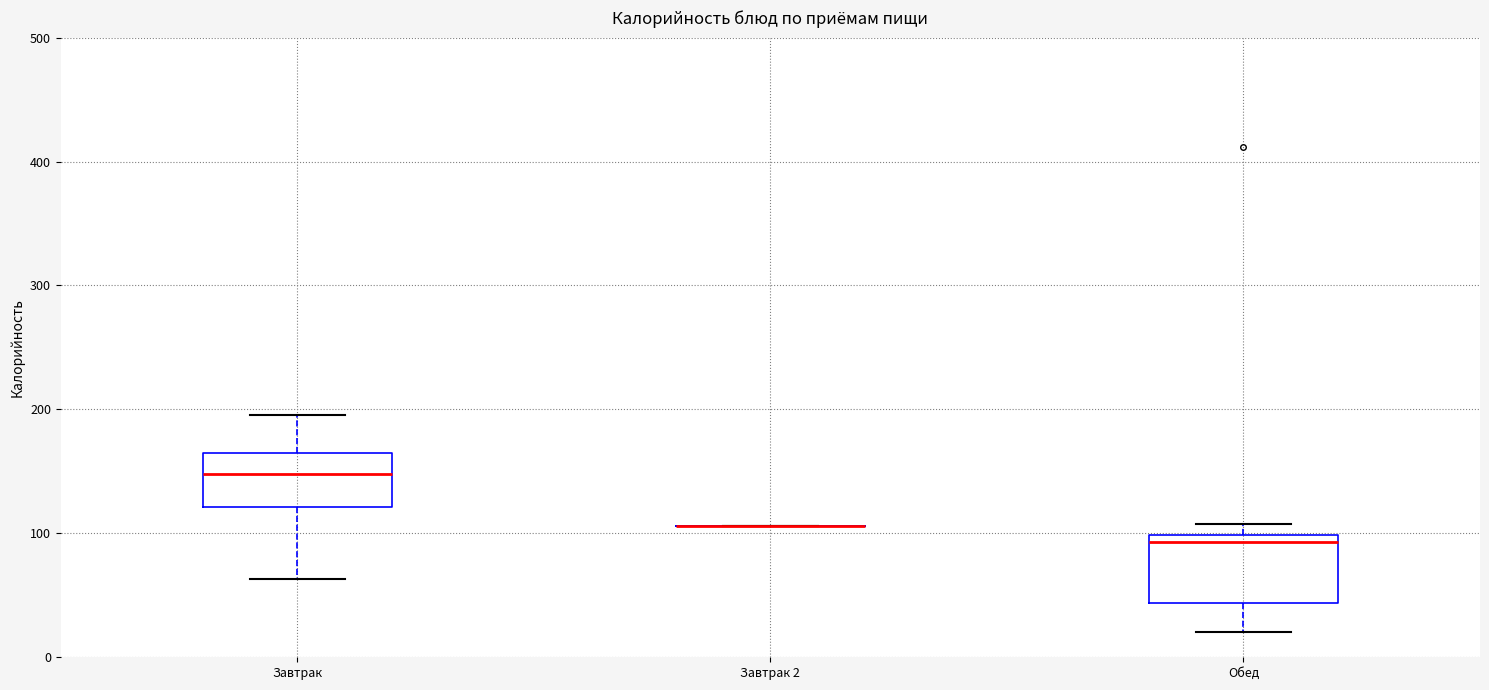

Reading left to right, read every box against the y-axis: the position of its median line, the range the box covers, and the ends of its whiskers. The values are not printed on the chart, so give them approximately, as read against the axis.

Завтрак: median 150, box 120 to 170, whiskers 60 to 200
Завтрак 2: box collapsed to a line at 110, whiskers 110 to 110
Обед: median 90, box 40 to 100, whiskers 20 to 110